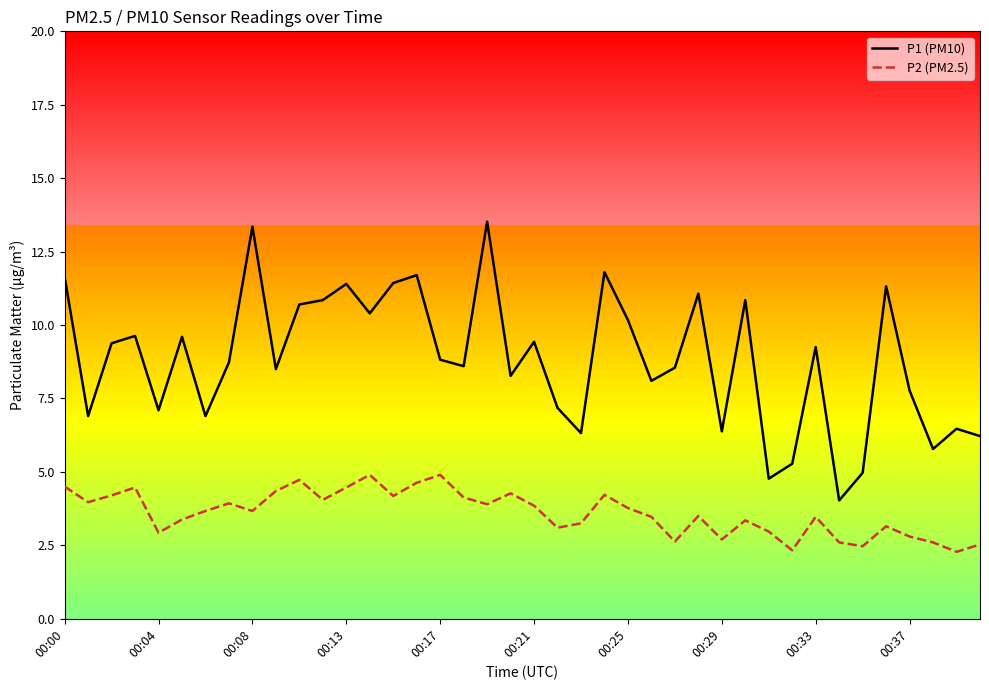

List the series in order of their overall mean, highest first.

P1 (PM10), P2 (PM2.5)